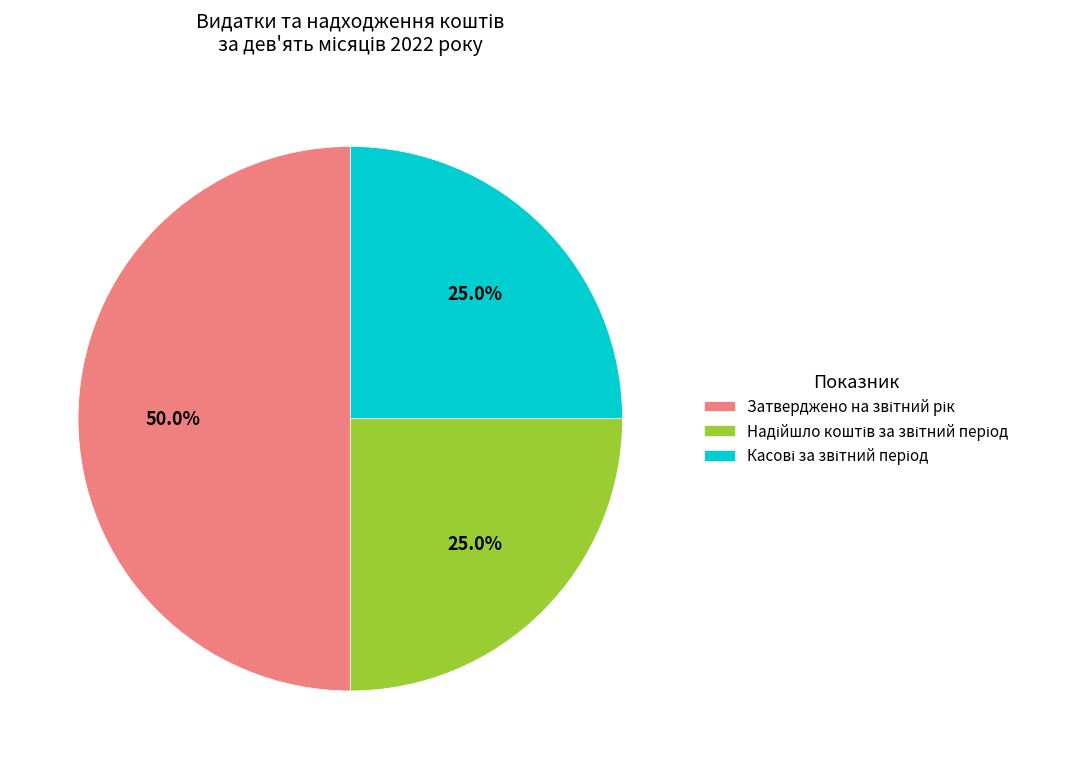

How many segments does this pie chart have?

3